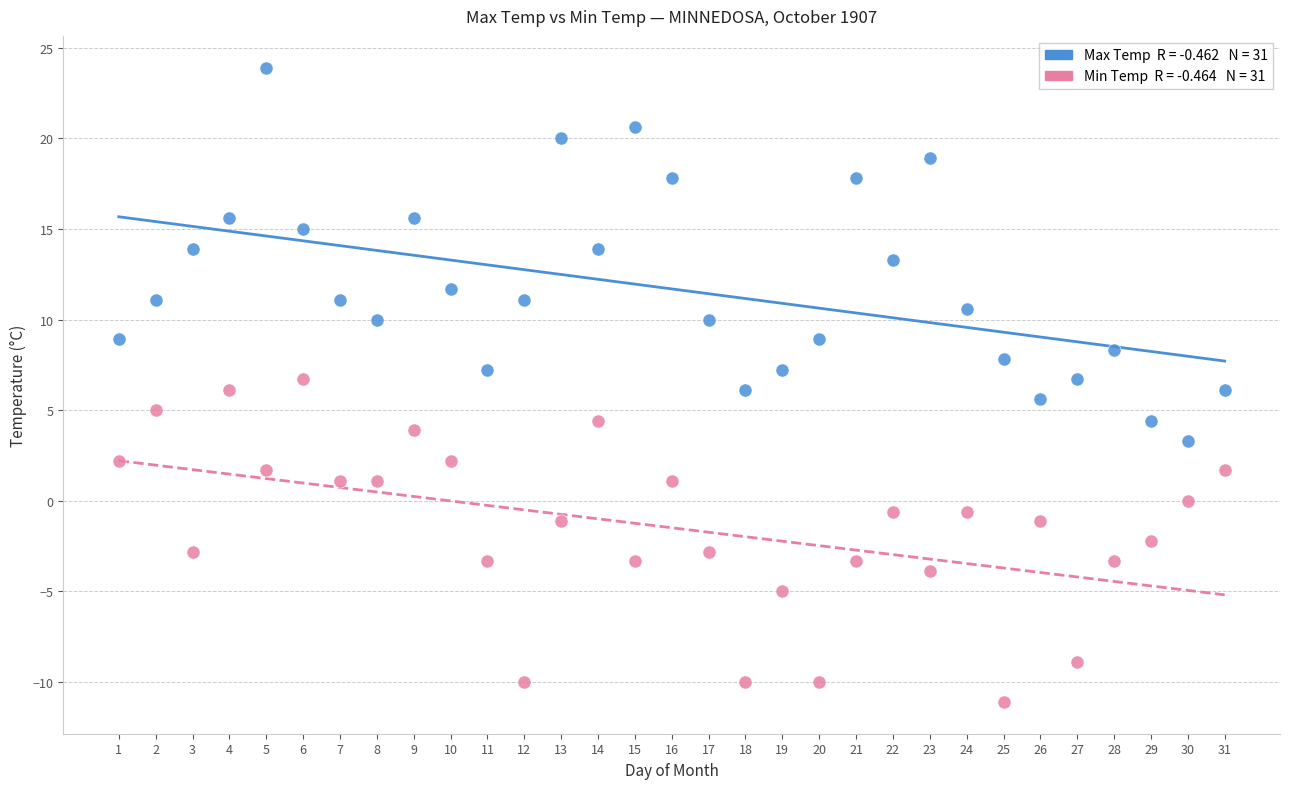

Across all data points, what is the range of X values (max minus min)?

30.0